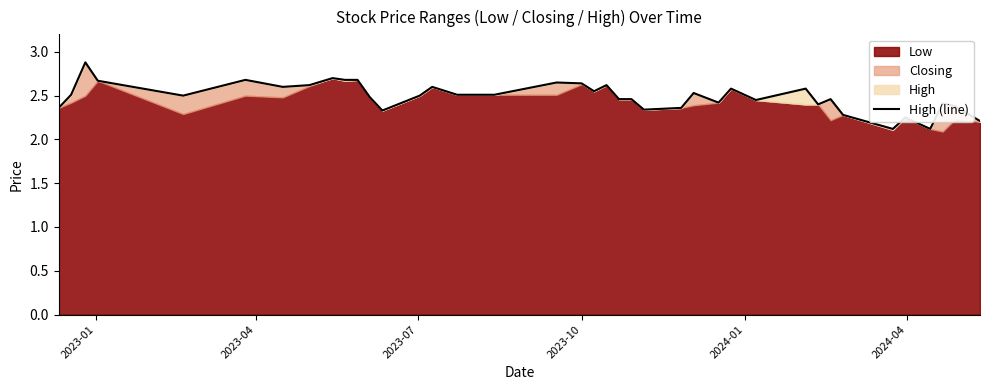

What is the difference between the maximum and minimum values?

0.8